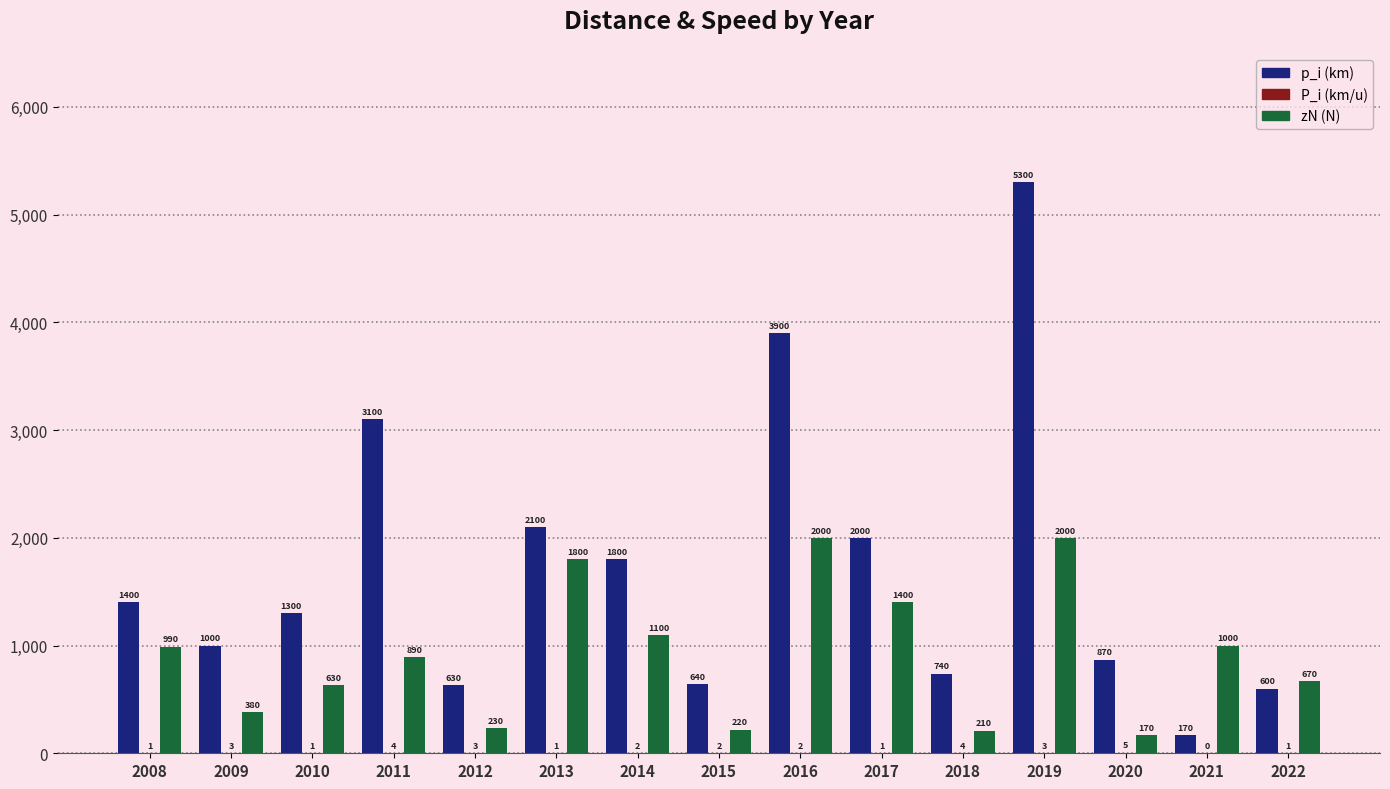

At which label does p_i (km) first exceed 1300?

2008